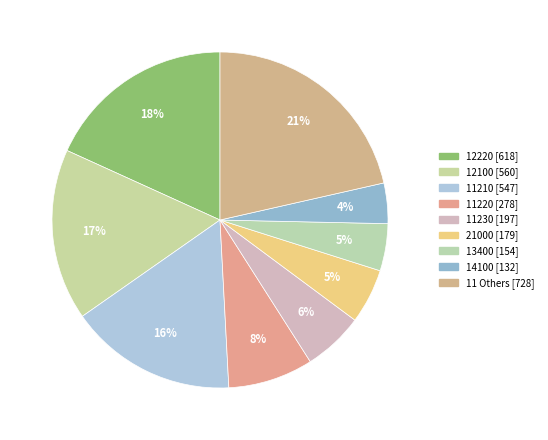

How many segments does this pie chart have?

9